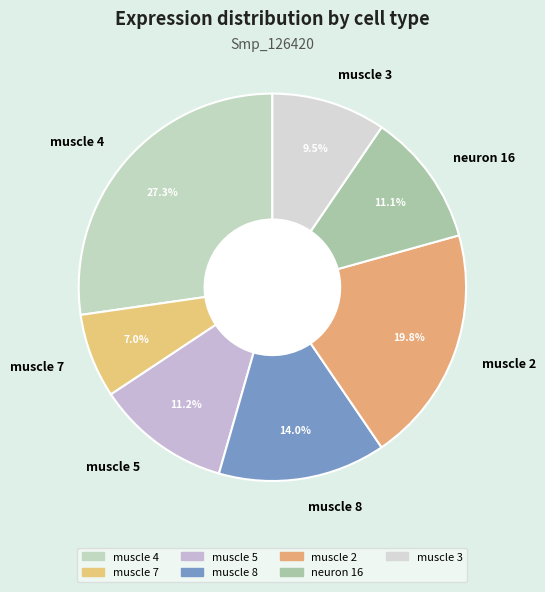

Do muscle 3 and muscle 2 together represent more than half of the pie?

No